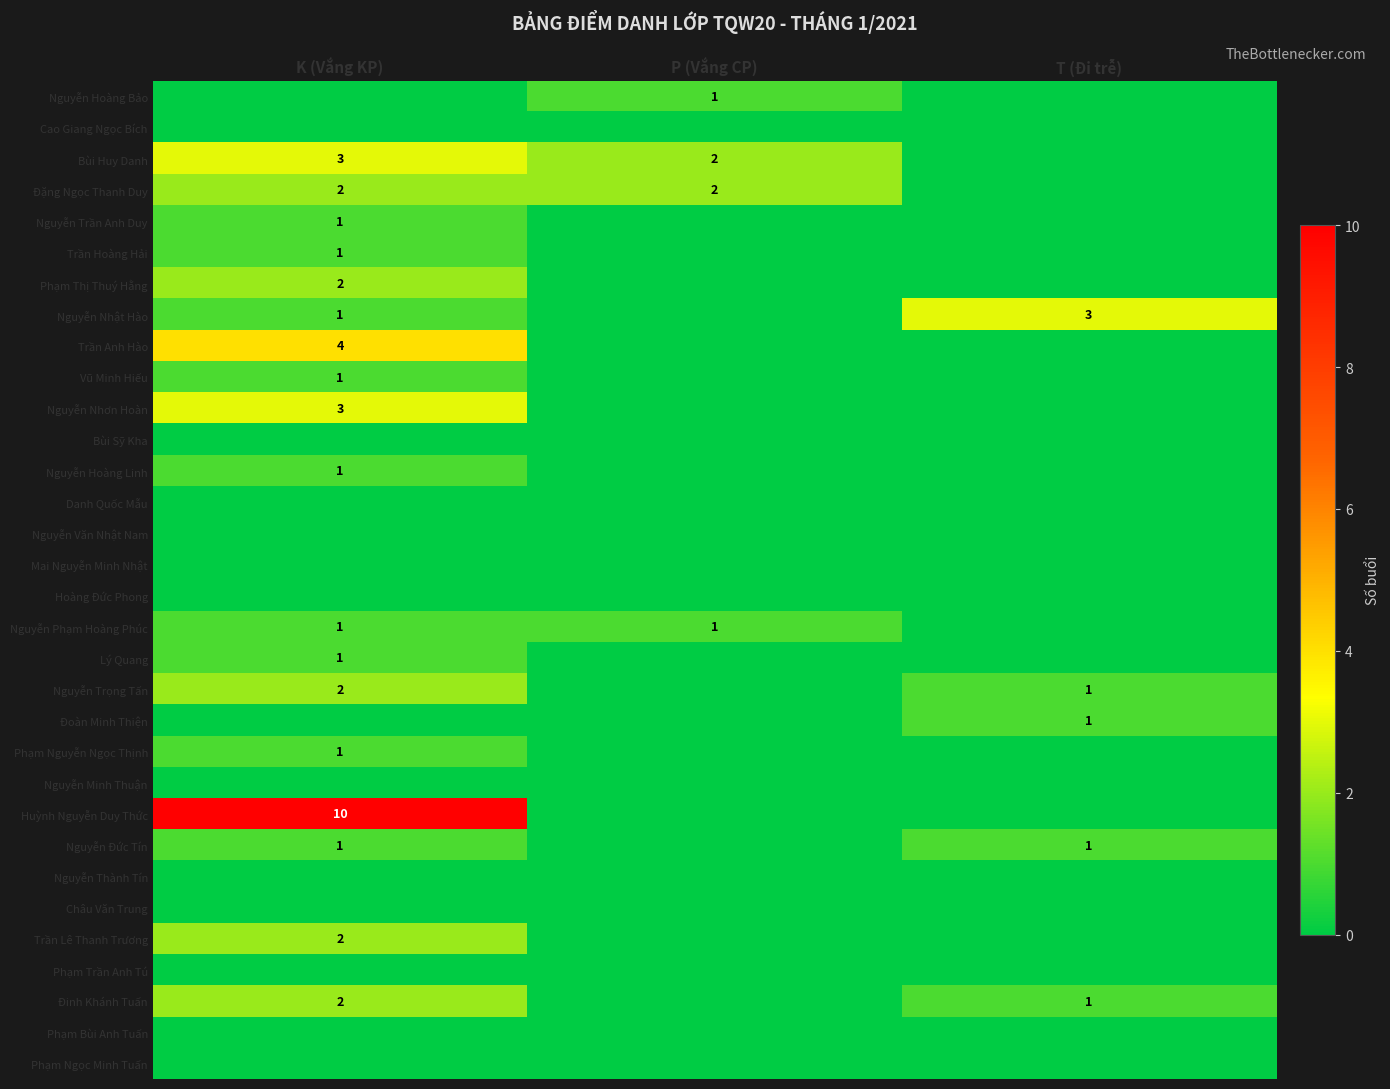

Is it true that Phạm Thị Thuý Hằng equals 3 at K (Vắng KP)?

False